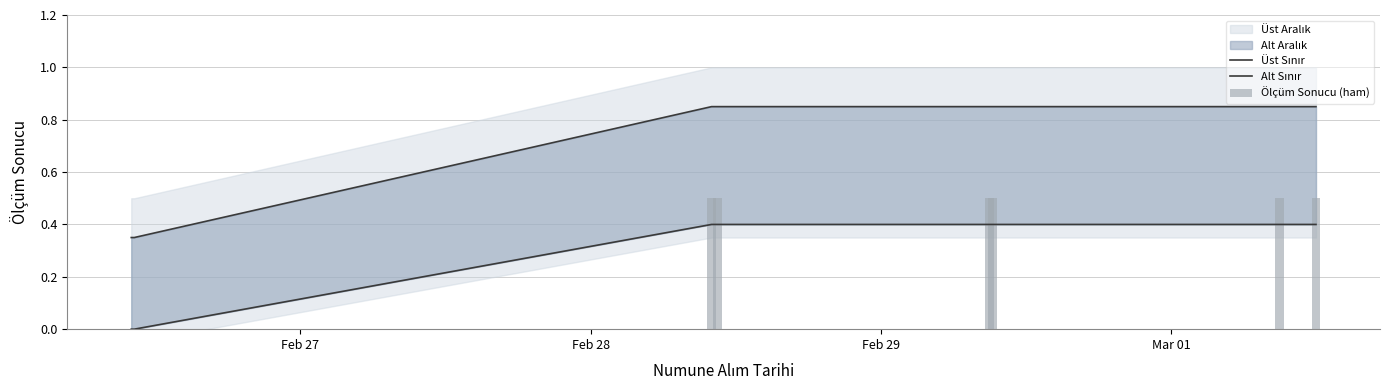

Is it true that Ölçüm Sonucu (ham) equals -0.3 at Feb 27?

False